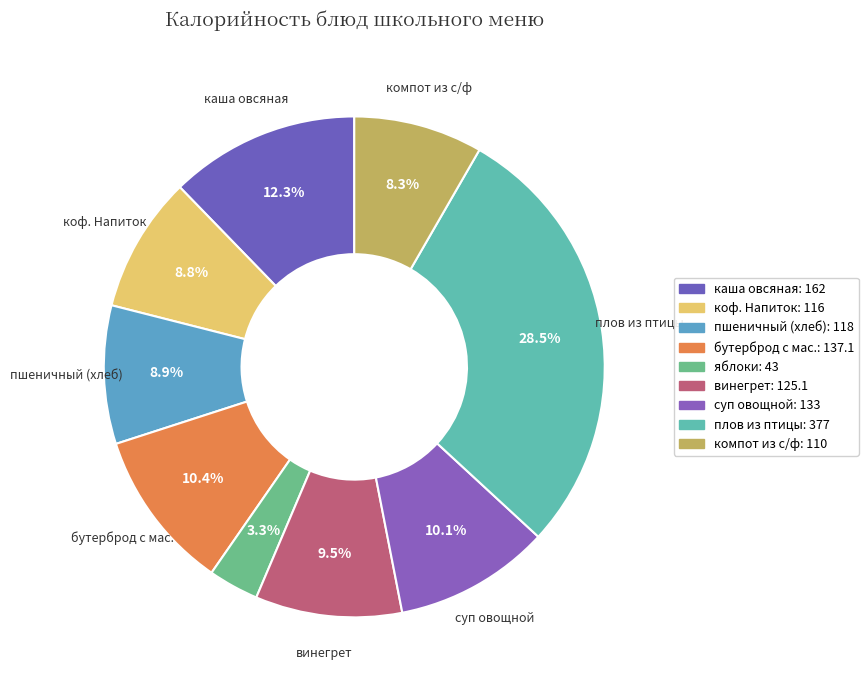

Does суп овощной represent more than half of the total?

No